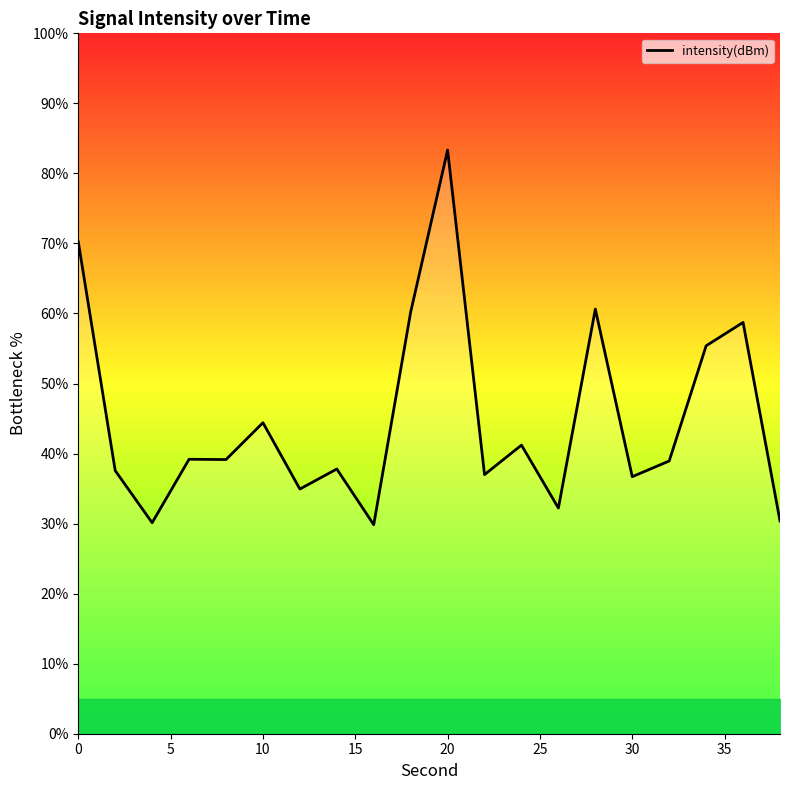

The value of intensity(dBm) at 0 is 105.4. True or false?

False